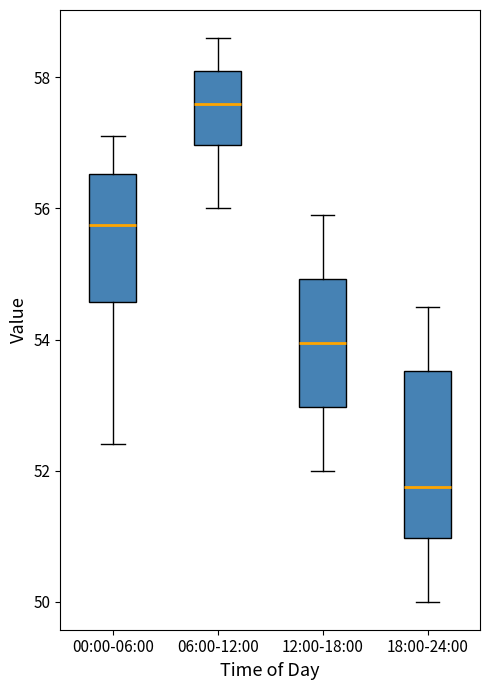

Comparing the boxes themselves (not the whiskers), which one is the tallest?

18:00-24:00